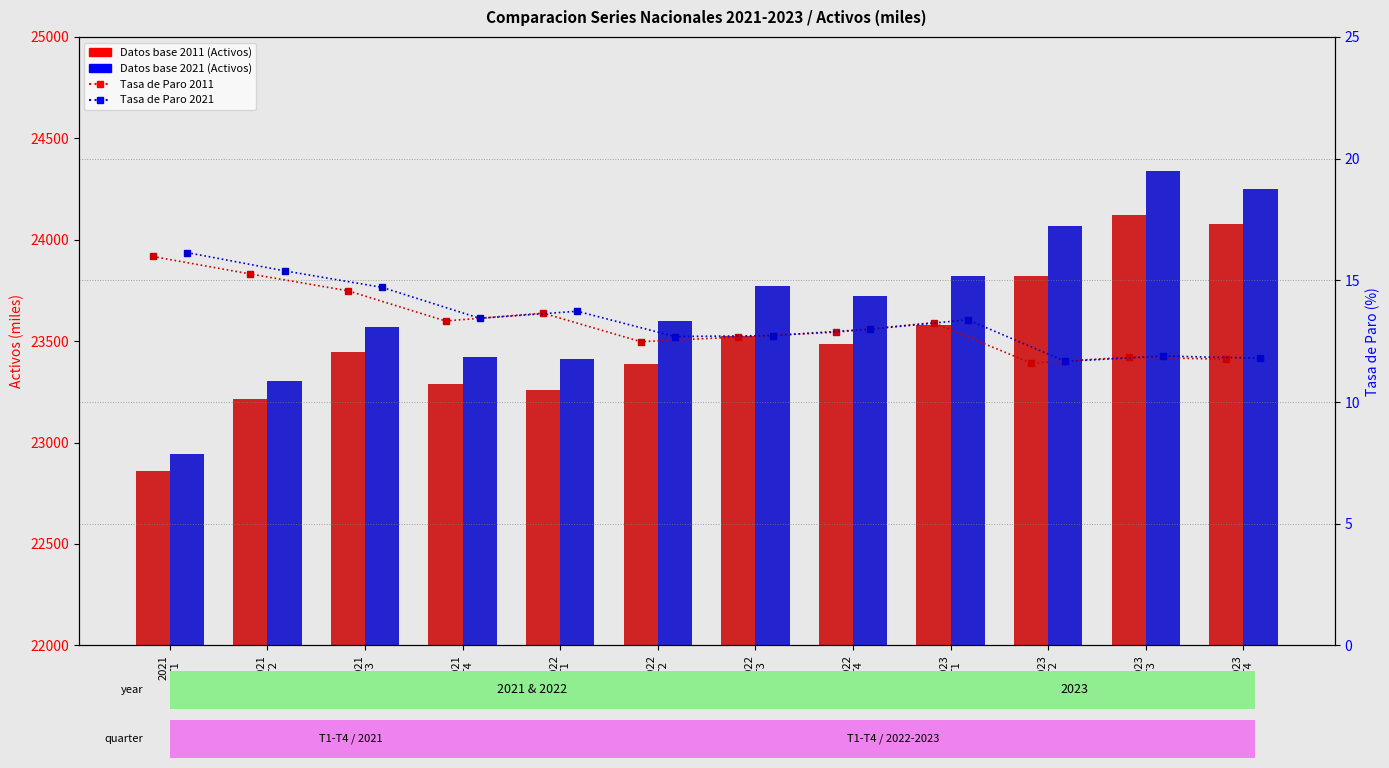

Which series has the widest spread of values?

Datos base 2021 (Activos)